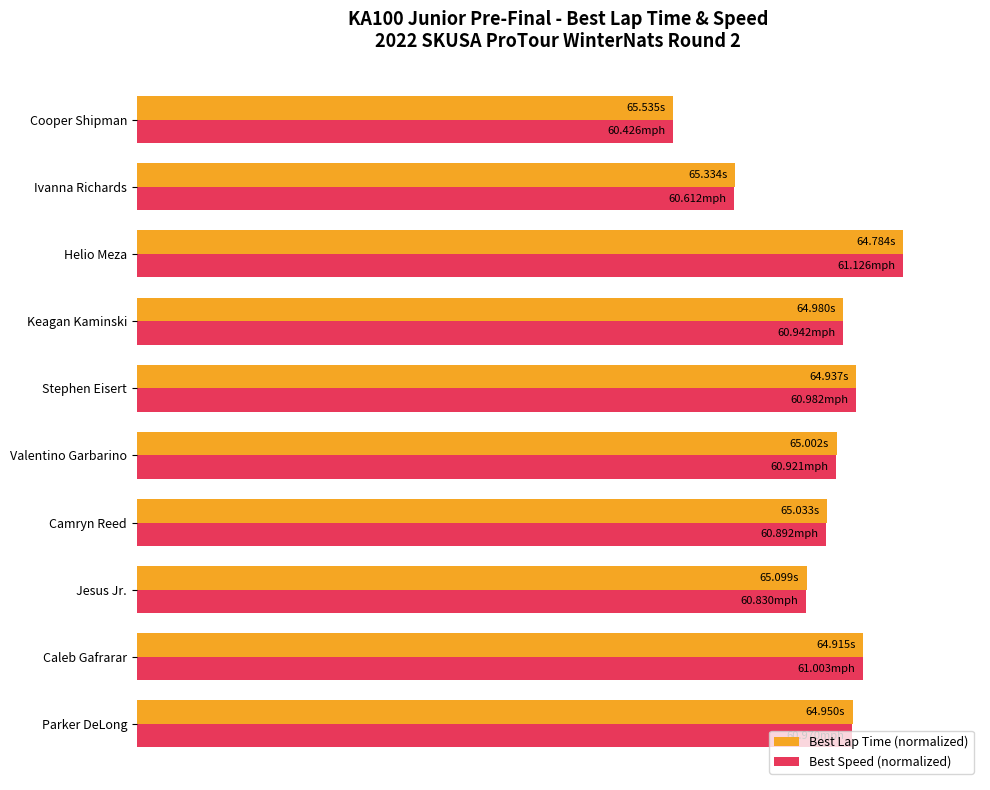

Where is Best Speed (normalized) nearest to the value 85?

Jesus Jr.